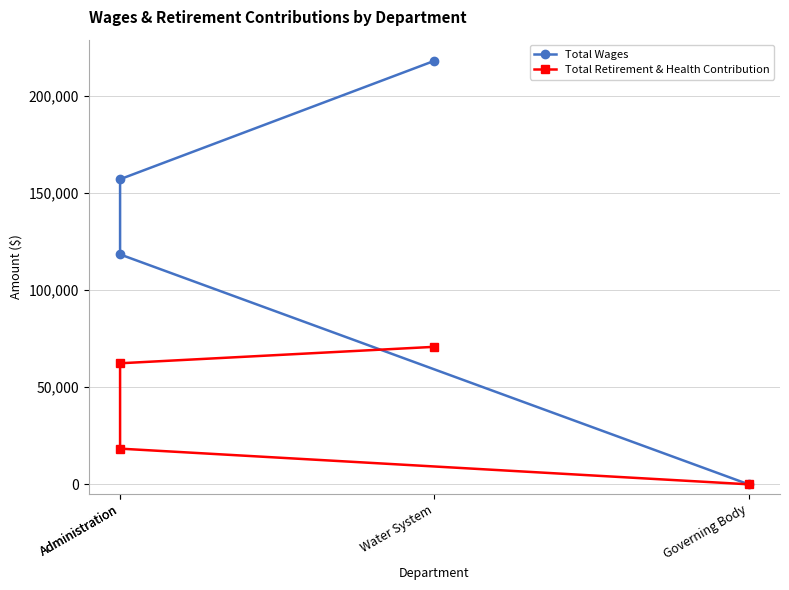

Count the number of categories in the chart.

4